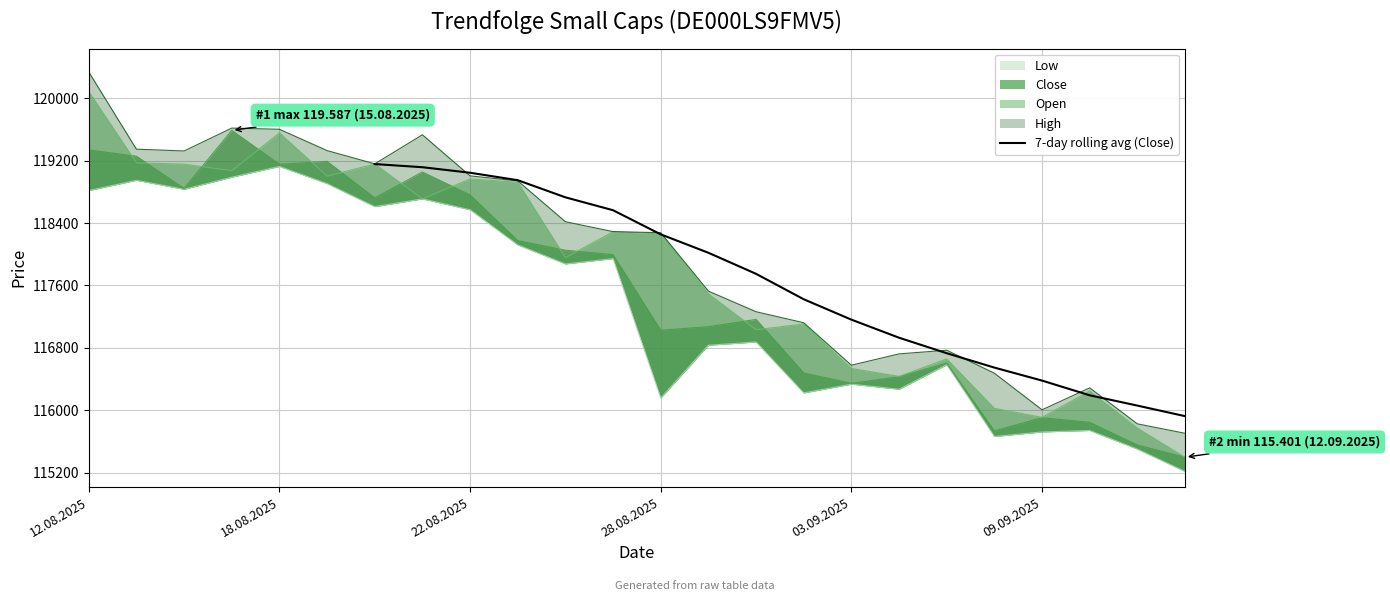

What is the sum of all values?

2116942.1